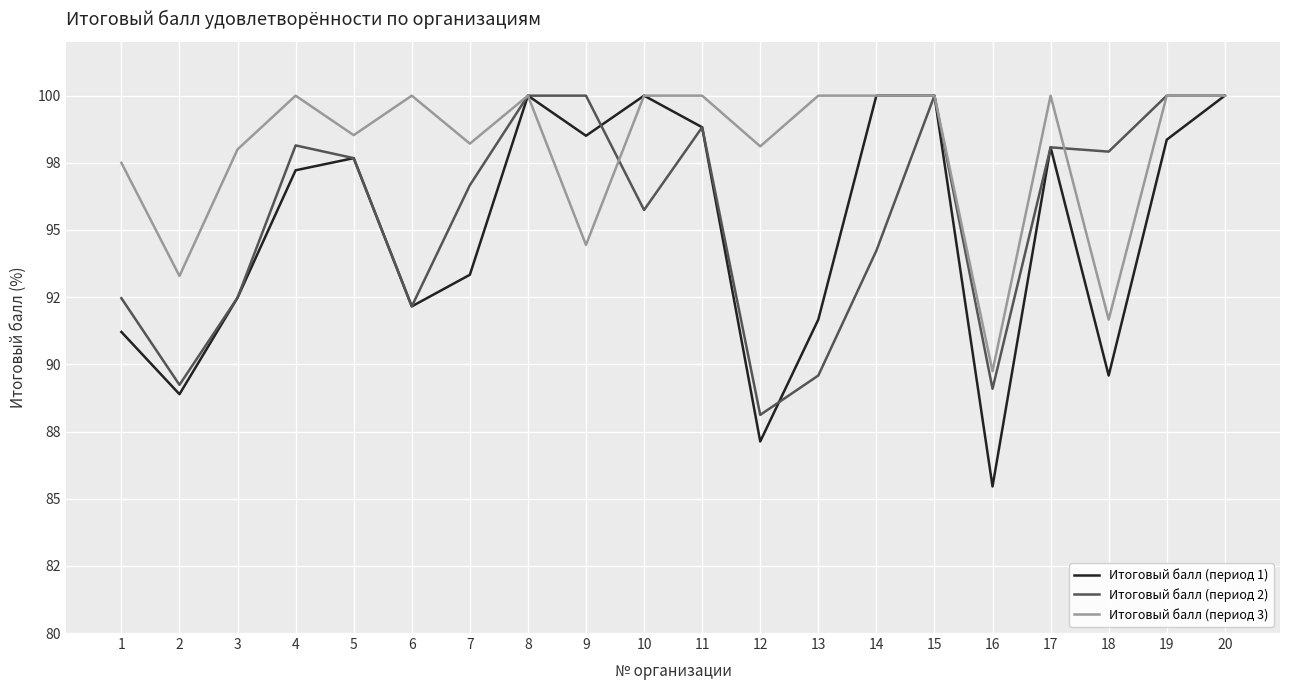

Which label corresponds to the smallest value in the chart?

16